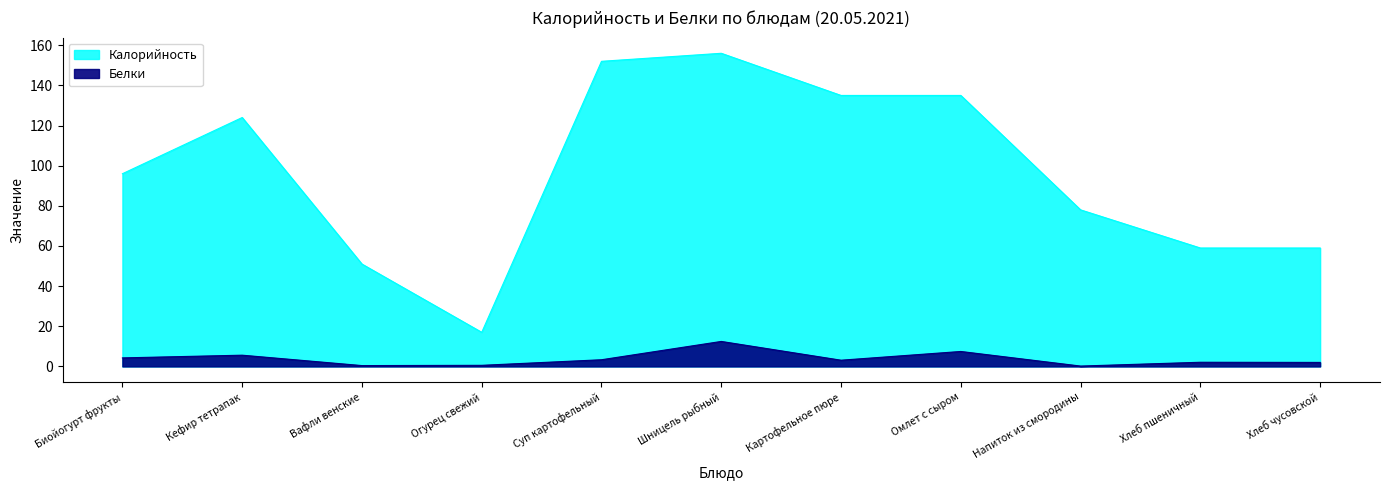

How many interior local valleys does the Белки series have?

3